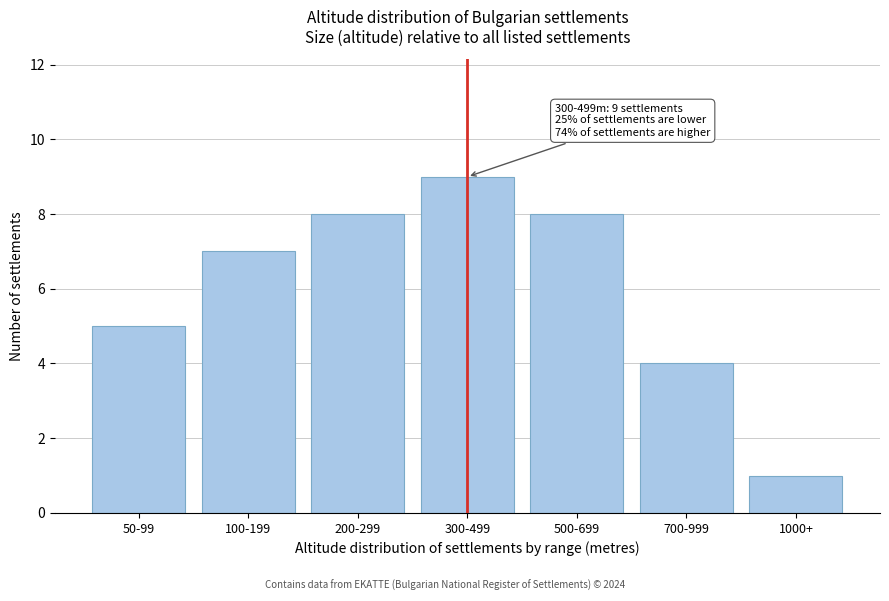

Reading left to right, extract all data points from this chart.

50-99=5	100-199=7	200-299=8	300-499=9	500-699=8	700-999=4	1000+=1